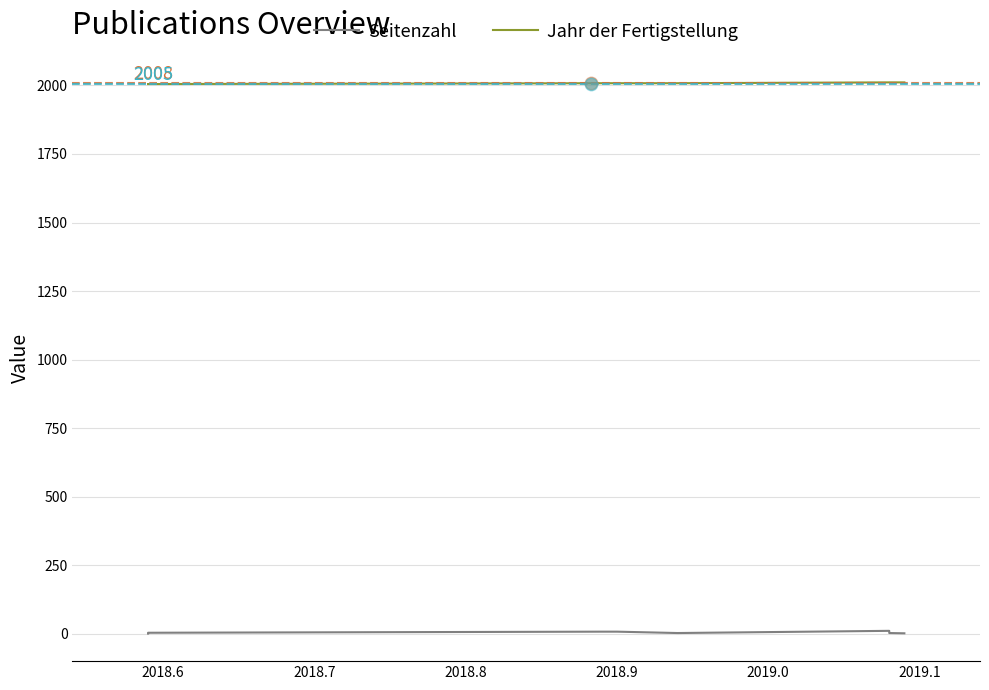

Which series has the largest total across all categories?

Jahr der Fertigstellung